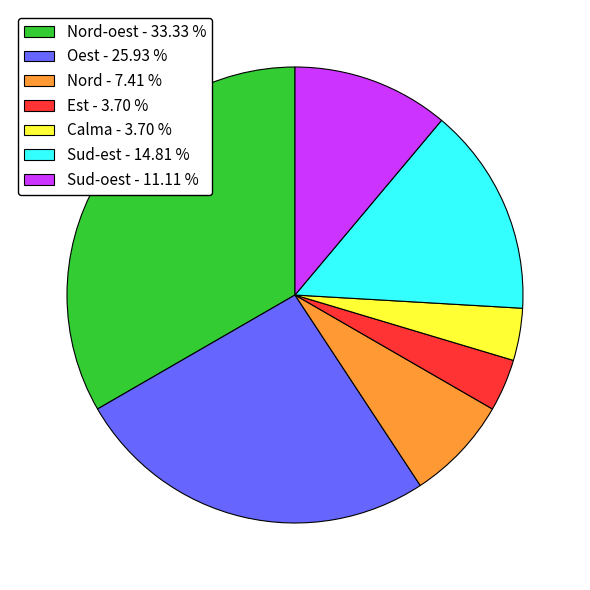

Does Calma - 3.70 % account for over 50% of the chart?

No